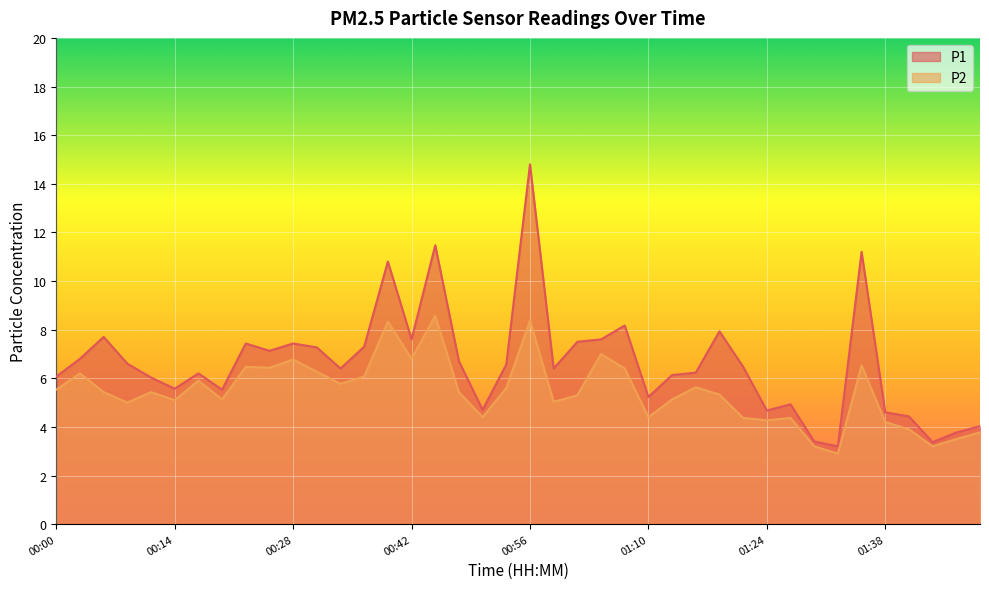

Reading left to right, list all the values displayed in this chart.

P1: 6.1	6.8	7.7	6.6	6.0	5.6	6.2	5.5	7.4	7.1	7.4	7.3	6.4	7.3	10.8	7.6	11.5	6.7	4.7	6.6	14.8	6.4	7.5	7.6	8.2	5.2	6.1	6.2	7.9	6.5	4.7	4.9	3.4	3.2	11.2	4.6	4.4	3.4	3.8	4.0
P2: 5.5	6.2	5.4	5.0	5.4	5.1	5.9	5.1	6.5	6.4	6.8	6.3	5.8	6.1	8.3	6.8	8.6	5.4	4.4	5.6	8.4	5.0	5.3	7.0	6.4	4.4	5.1	5.6	5.3	4.4	4.3	4.4	3.2	2.9	6.5	4.2	3.9	3.2	3.5	3.8